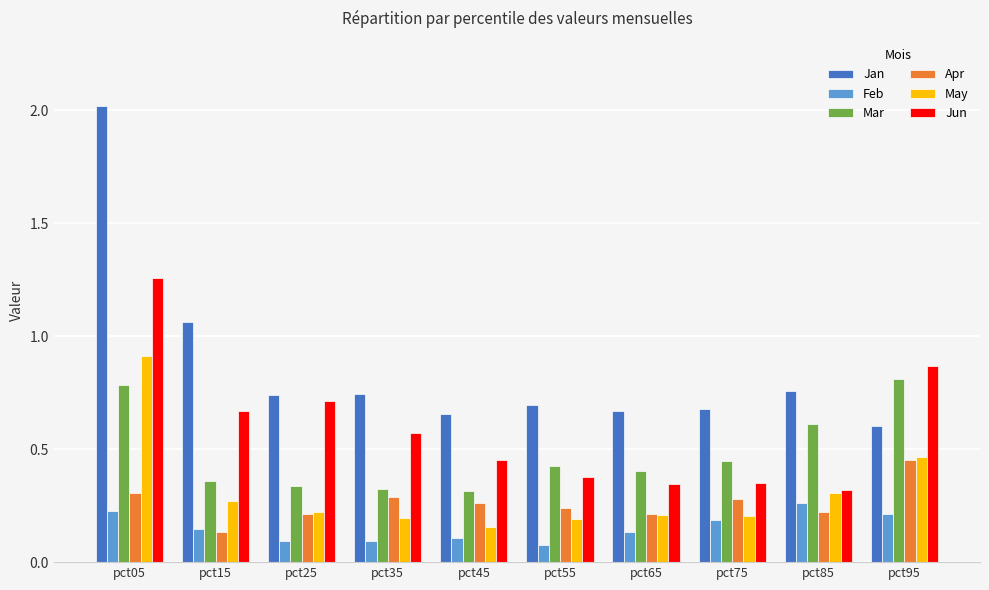

Count the Apr values in the range 0 to 1.

10